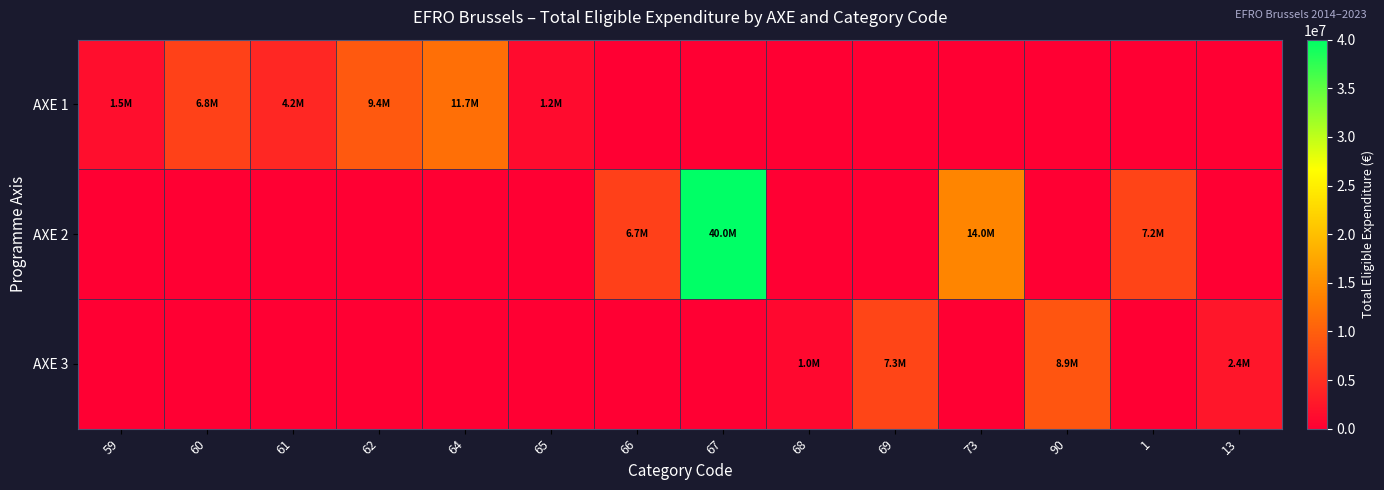

At which category does the chart reach its peak across all series?

67